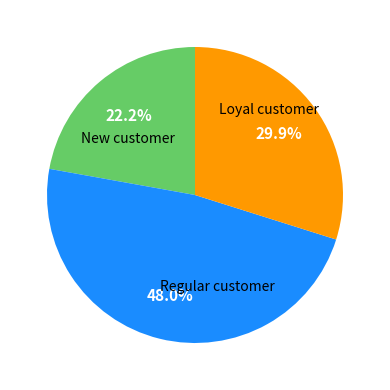

Is there a majority slice in this chart?

No